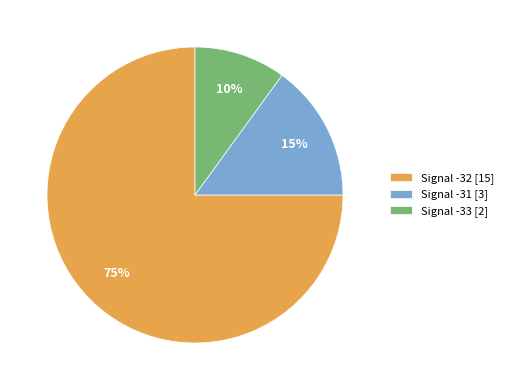

What percentage is the Signal -31 [3] slice, to the nearest percent?

15%